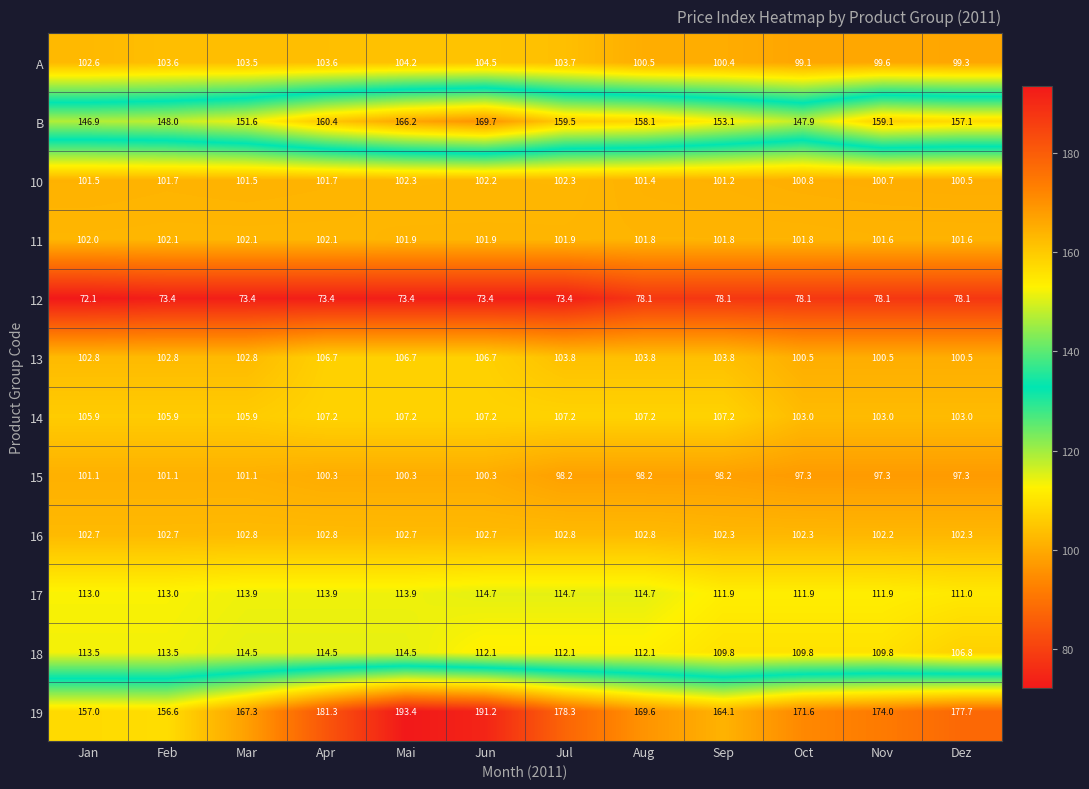

Which series has the largest total across all categories?

19